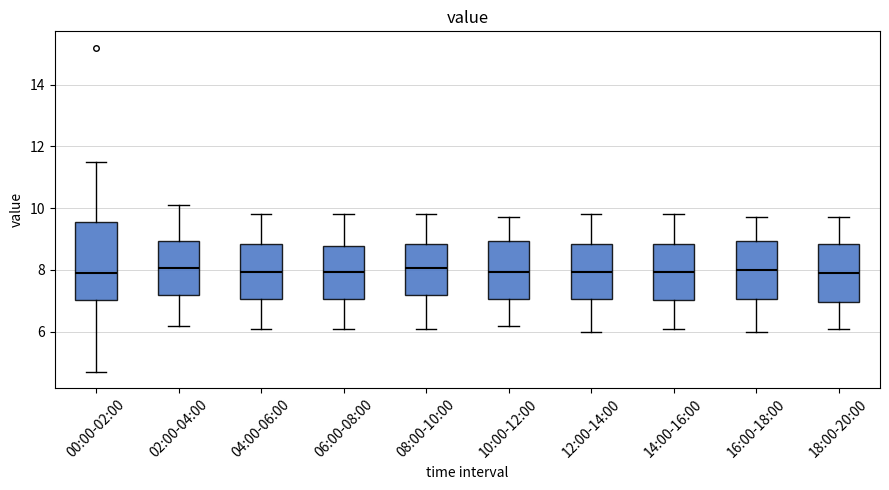

Where does the median line of the box for 18:00-20:00 sit on the y-axis? The values are not printed on the chart, so give them approximately, as read against the axis.

8.0